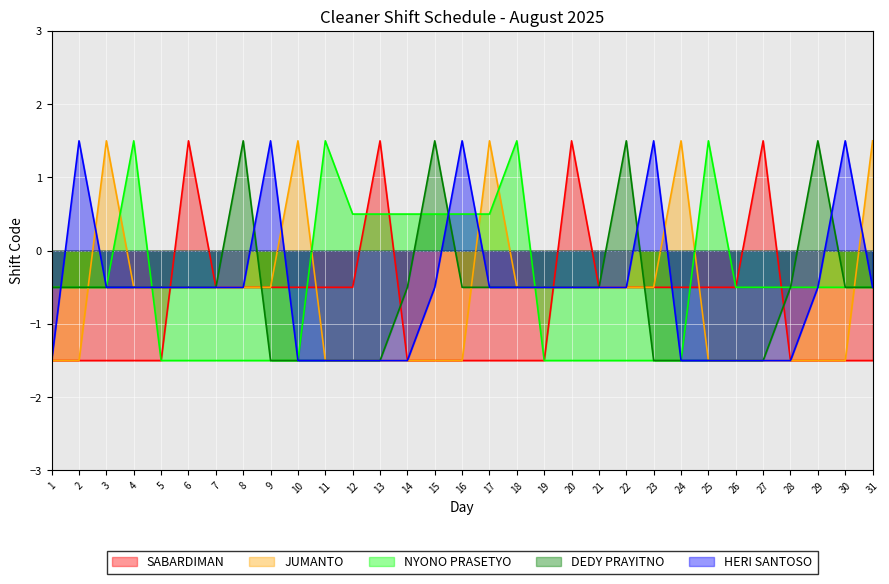

At which label does SABARDIMAN reach its minimum?

1